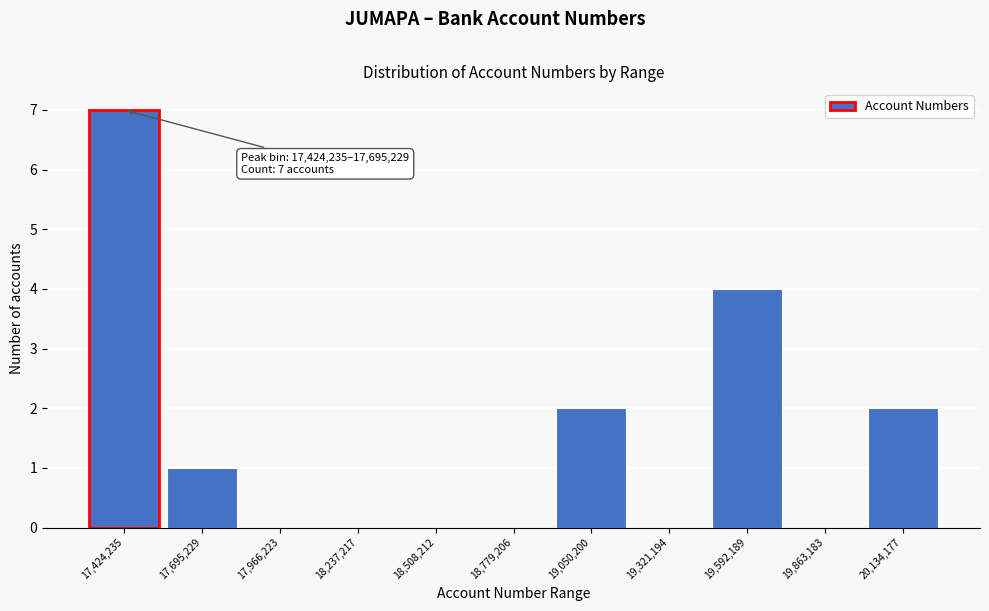

Reading right to left, transcribe all the data shown in this chart.

20,134,177=2	19,863,183=0	19,592,189=4	19,321,194=0	19,050,200=2	18,779,206=0	18,508,212=0	18,237,217=0	17,966,223=0	17,695,229=1	17,424,235=7